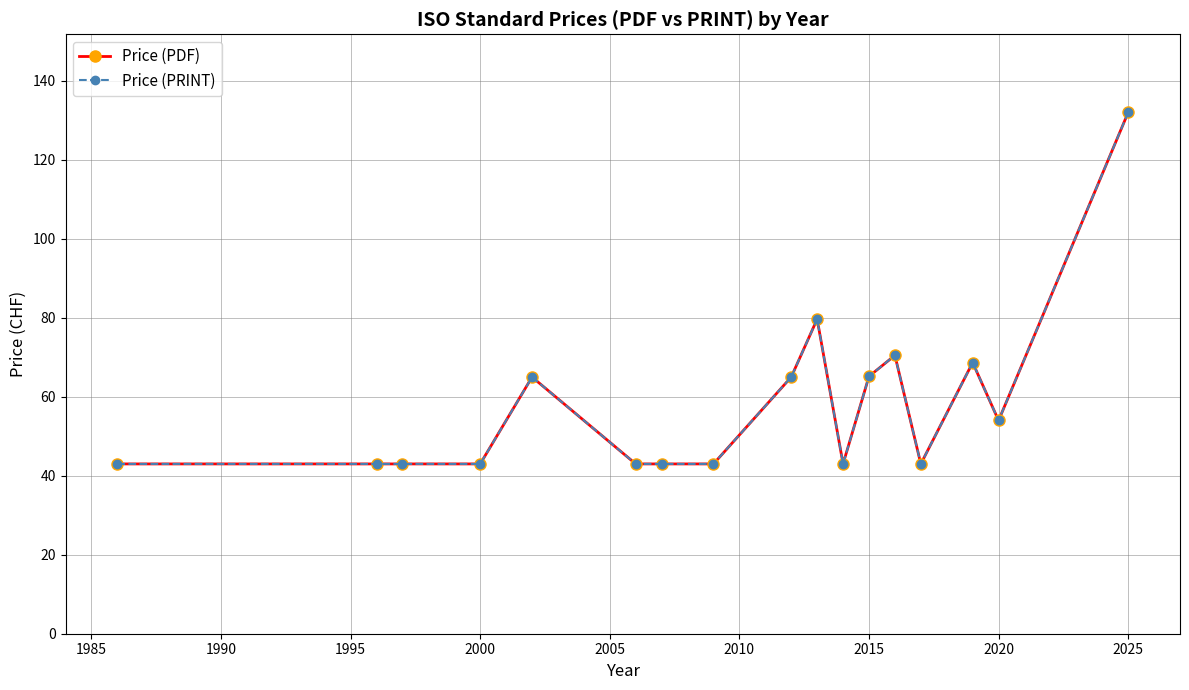

Is this an area chart (filled region under the line)?

No